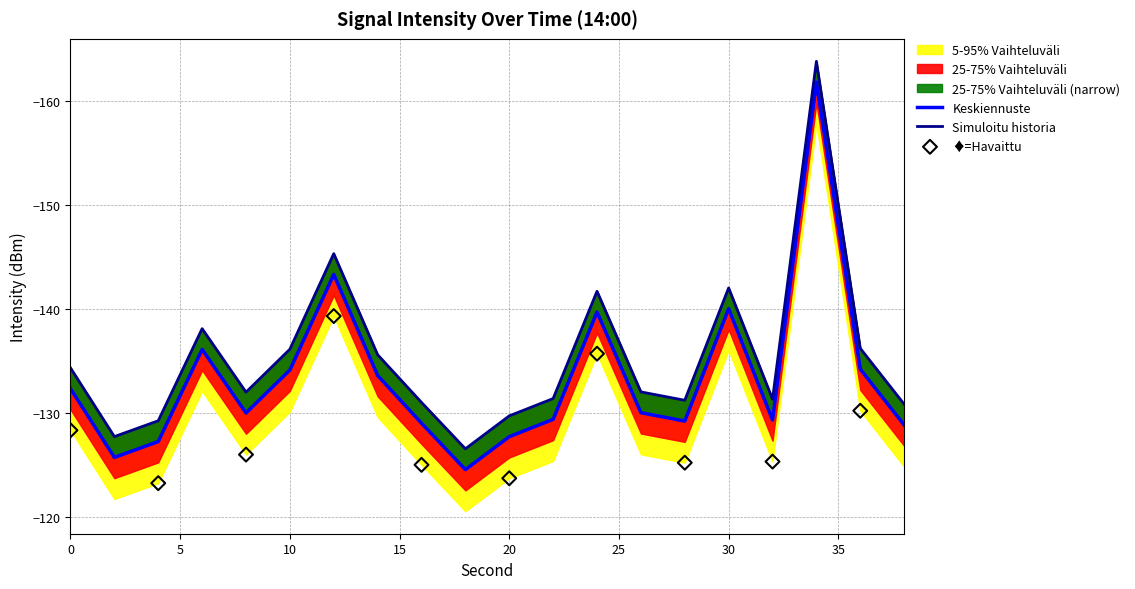

Which series has the largest total across all categories?

25-75% Vaihteluväli